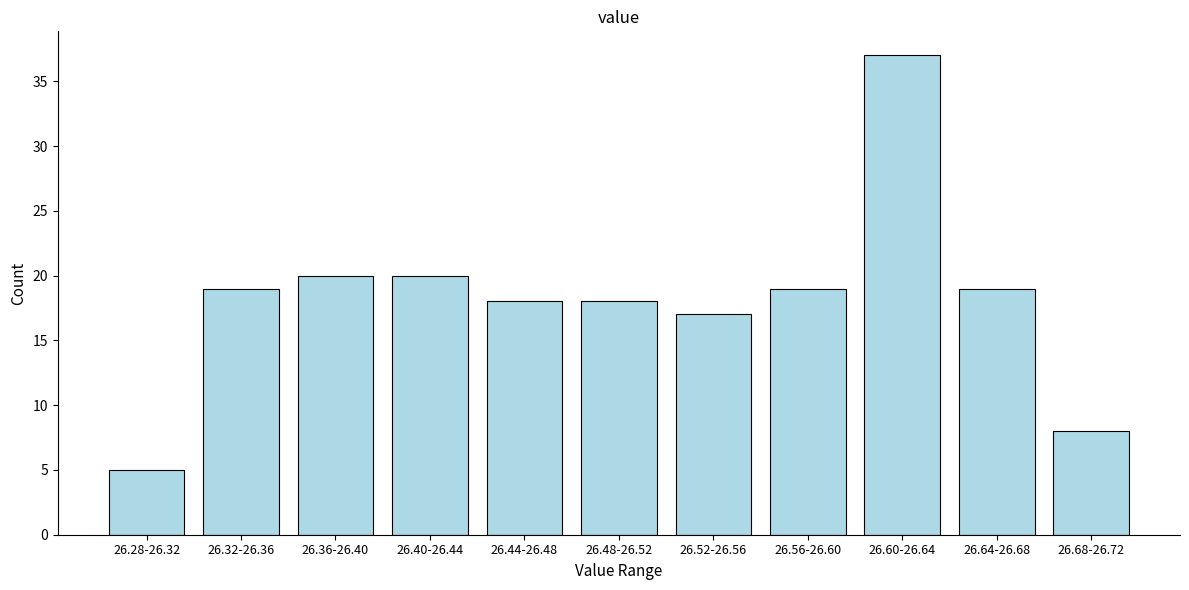

Reading left to right, extract all data points from this chart.

5	19	20	20	18	18	17	19	37	19	8